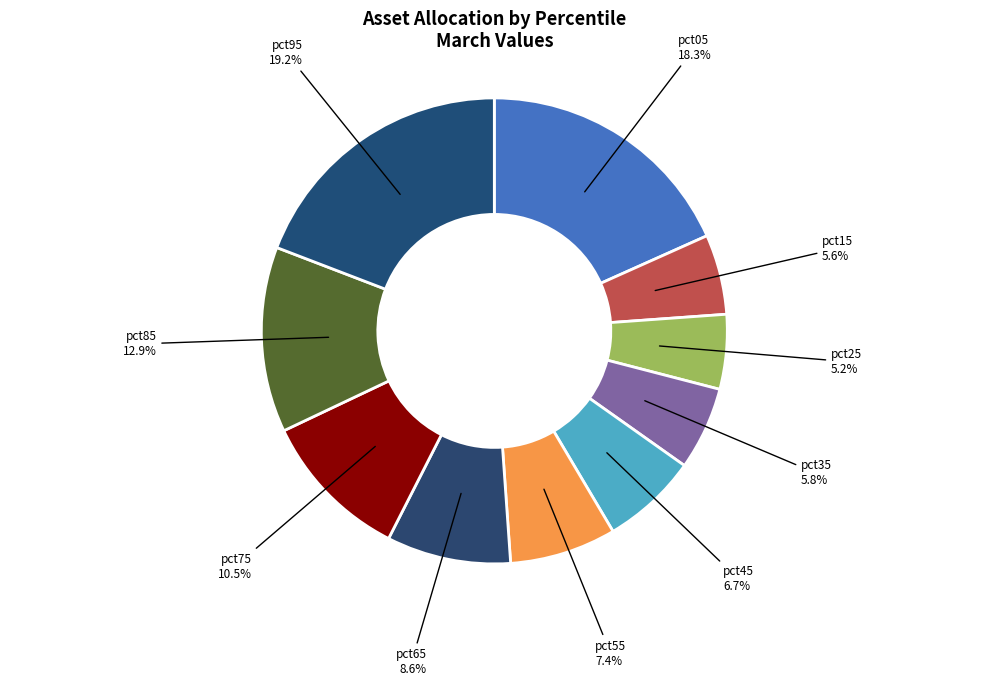

Is pct55 the majority of the pie?

No